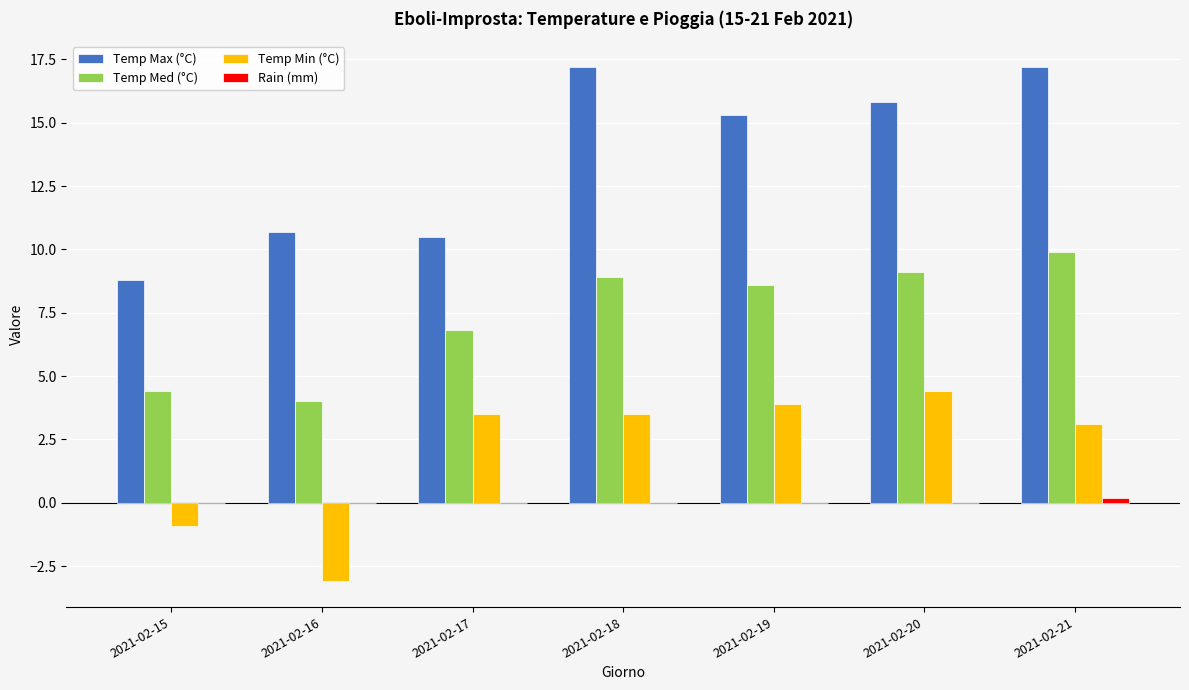

Which series changed the most between 2021-02-16 and 2021-02-17?

Temp Min (°C)